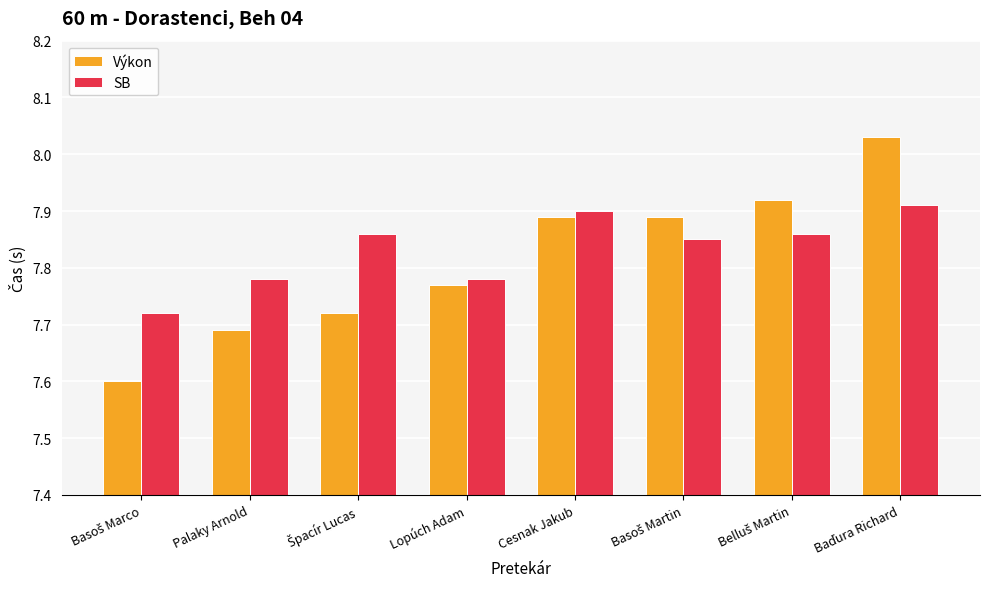

Rank the series by their average value, from lowest to highest.

Výkon, SB